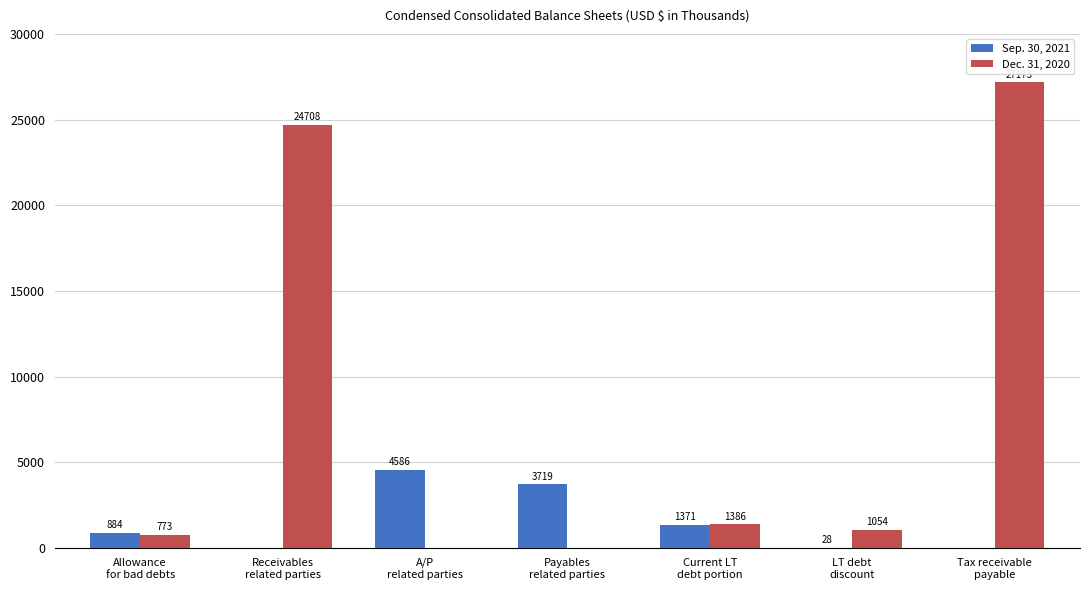

Which series has the largest total across all categories?

Dec. 31, 2020